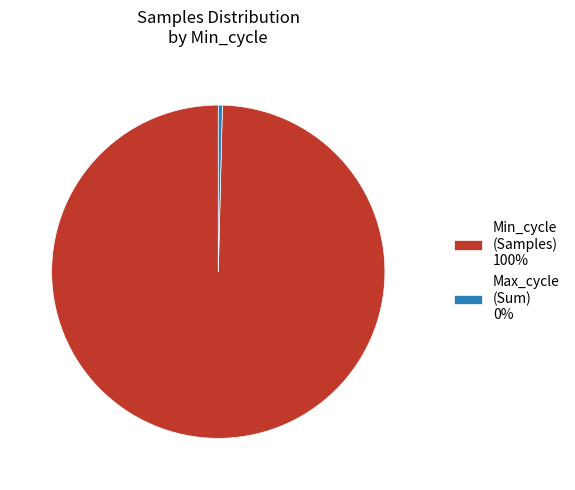

How many segments does this pie chart have?

2